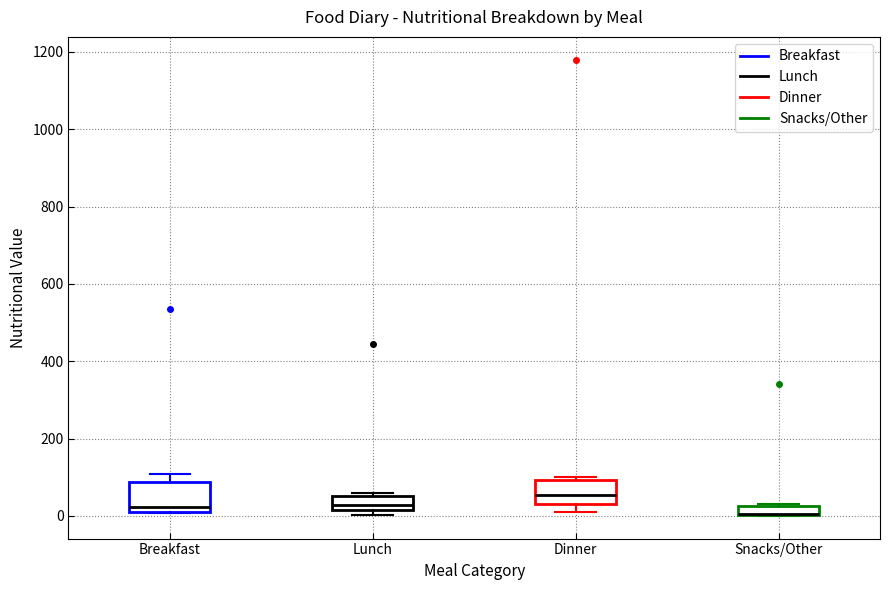

Where is the upper edge of the box for Dinner on the y-axis? The values are not printed on the chart, so give them approximately, as read against the axis.

100